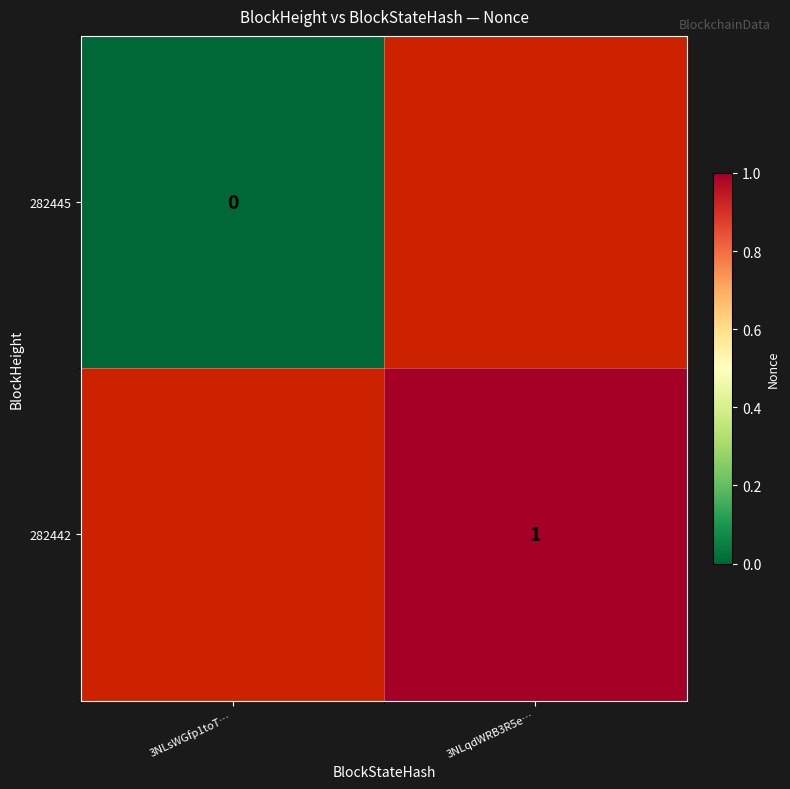

True or false: 282442 has a value of 0 at 3NLqdWRB3R5e….

False